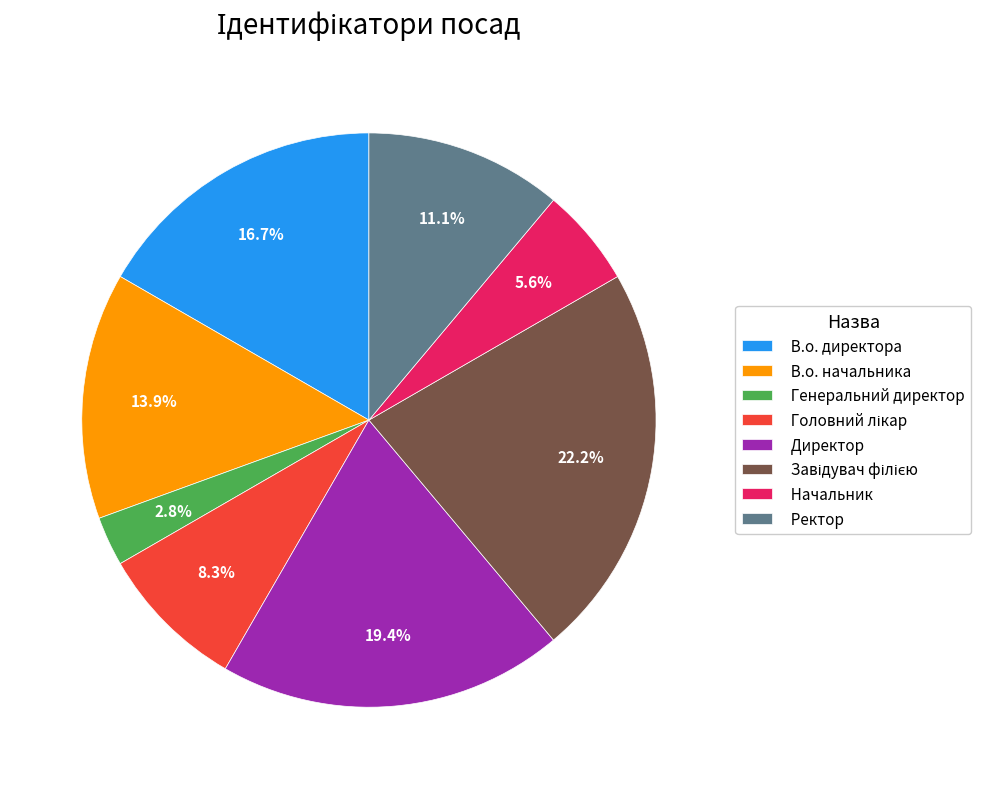

Between В.о. директора and Ректор, which is larger?

В.о. директора